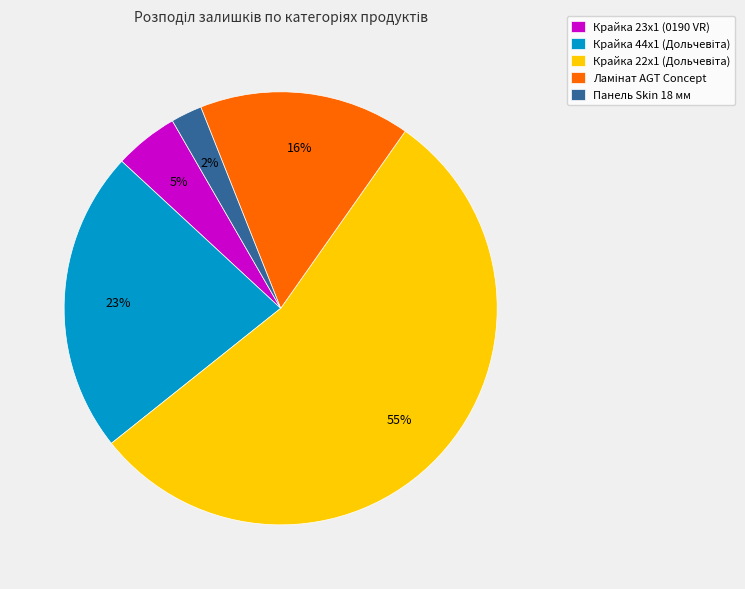

Between Крайка 23x1 (0190 VR) and Панель Skin 18 мм, which is larger?

Крайка 23x1 (0190 VR)